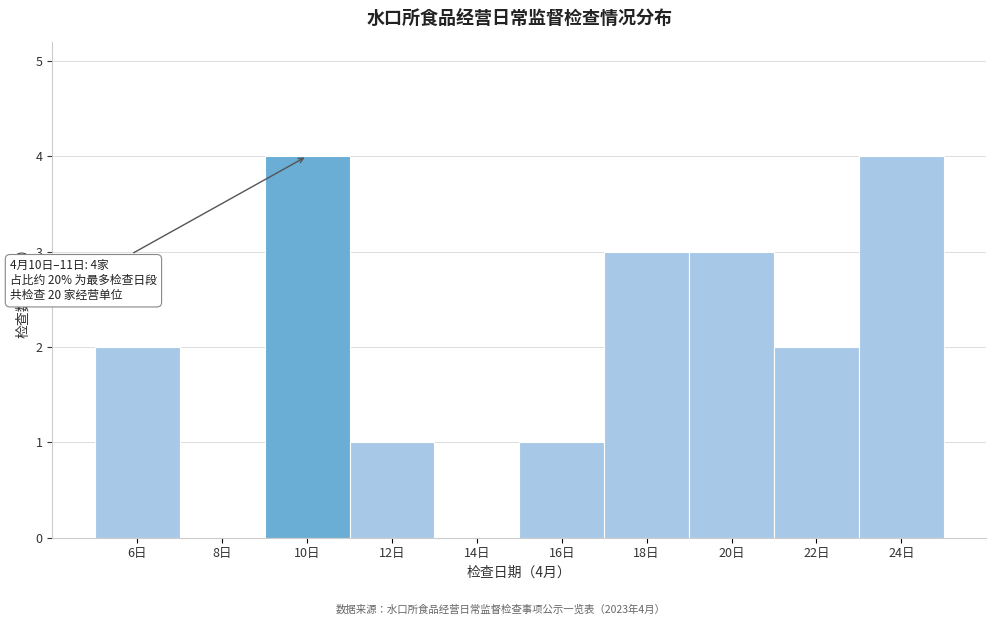

Reading left to right, transcribe all the data shown in this chart.

6日=2	8日=0	10日=4	12日=1	14日=0	16日=1	18日=3	20日=3	22日=2	24日=4